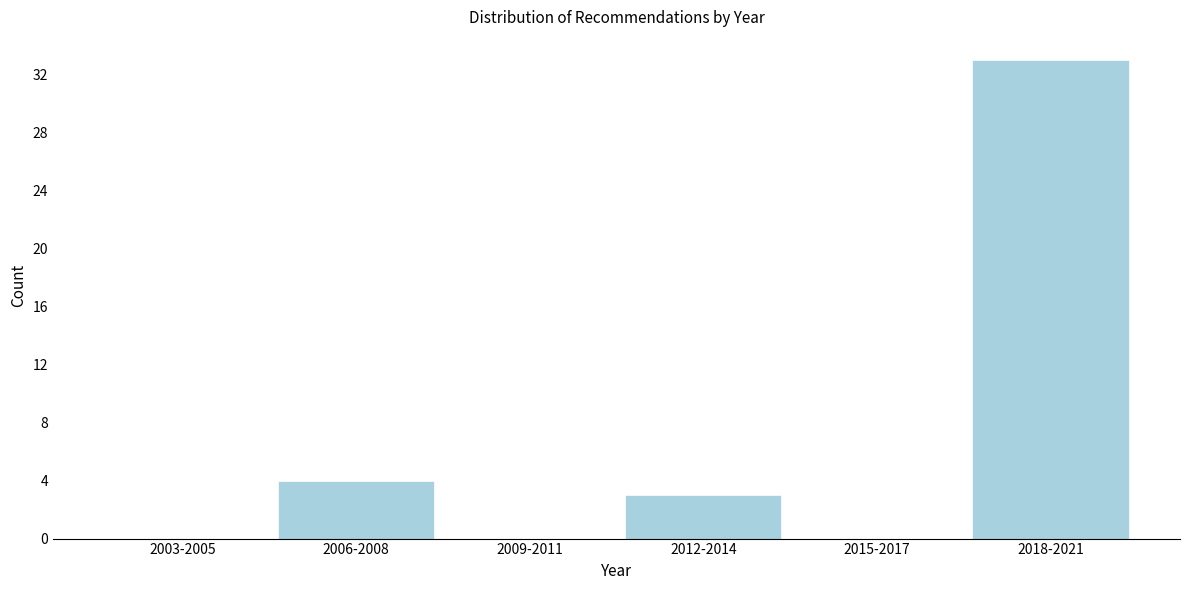

Reading right to left, extract all data points from this chart.

2018-2021=33	2015-2017=0	2012-2014=3	2009-2011=0	2006-2008=4	2003-2005=0